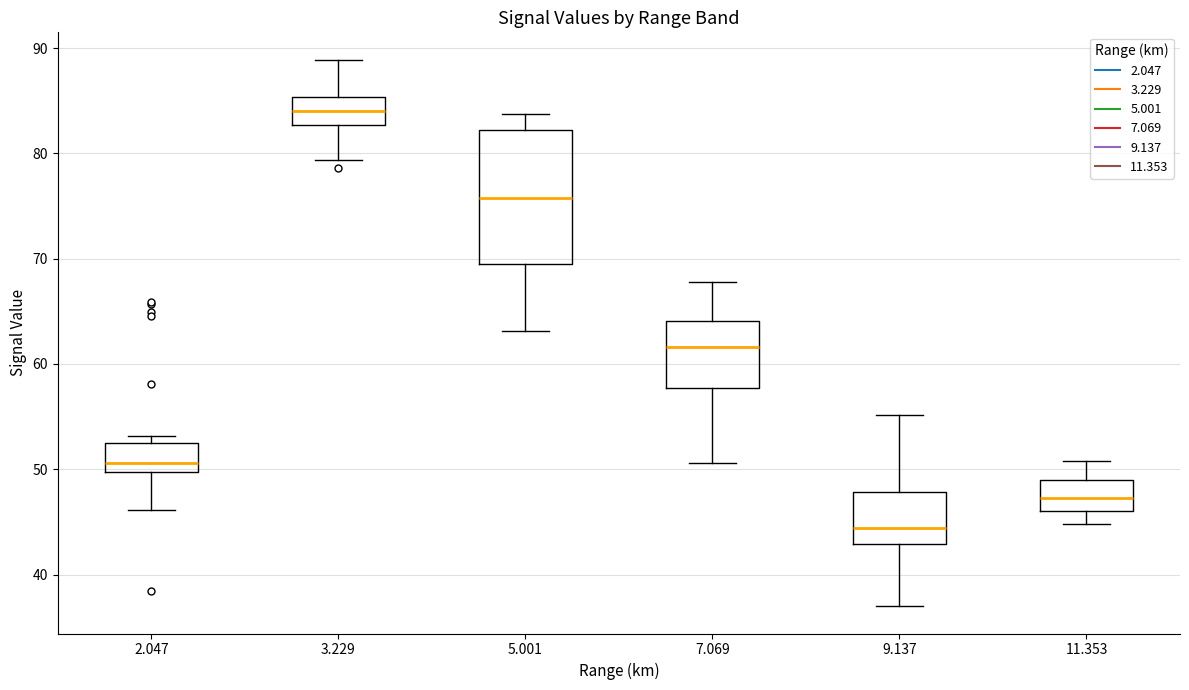

Reading left to right, transcribe this box plot: for each box, give where its median line is, the range the box spans, and where its two whiskers end, as read against the y-axis. The values are not printed on the chart, so give them approximately, as read against the axis.

2.047: median 51, box 50 to 53, whiskers 46 to 53 (just above the box's upper edge)
3.229: median 84, box 83 to 85, whiskers 79 to 89
5.001: median 76, box 70 to 82, whiskers 63 to 84
7.069: median 62, box 58 to 64, whiskers 51 to 68
9.137: median 44, box 43 to 48, whiskers 37 to 55
11.353: median 47, box 46 to 49, whiskers 45 to 51